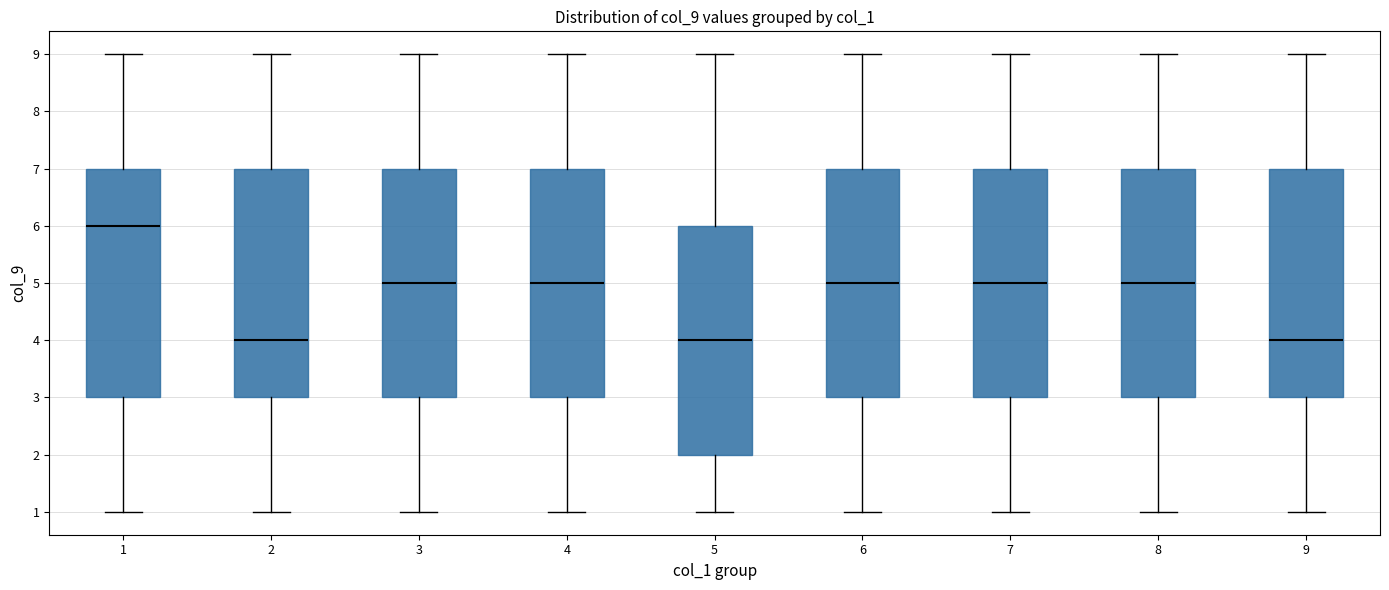

Reading left to right, transcribe this box plot: for each box, give where its median line is, the range the box spans, and where its two whiskers end, as read against the y-axis. The values are not printed on the chart, so give them approximately, as read against the axis.

1: median 6, box 3 to 7, whiskers 1 to 9
2: median 4, box 3 to 7, whiskers 1 to 9
3: median 5, box 3 to 7, whiskers 1 to 9
4: median 5, box 3 to 7, whiskers 1 to 9
5: median 4, box 2 to 6, whiskers 1 to 9
6: median 5, box 3 to 7, whiskers 1 to 9
7: median 5, box 3 to 7, whiskers 1 to 9
8: median 5, box 3 to 7, whiskers 1 to 9
9: median 4, box 3 to 7, whiskers 1 to 9